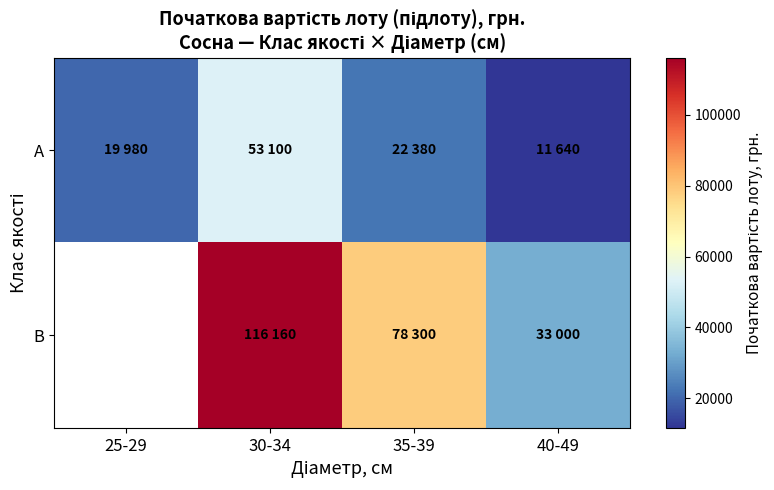

Which label corresponds to the smallest value in the chart?

40-49